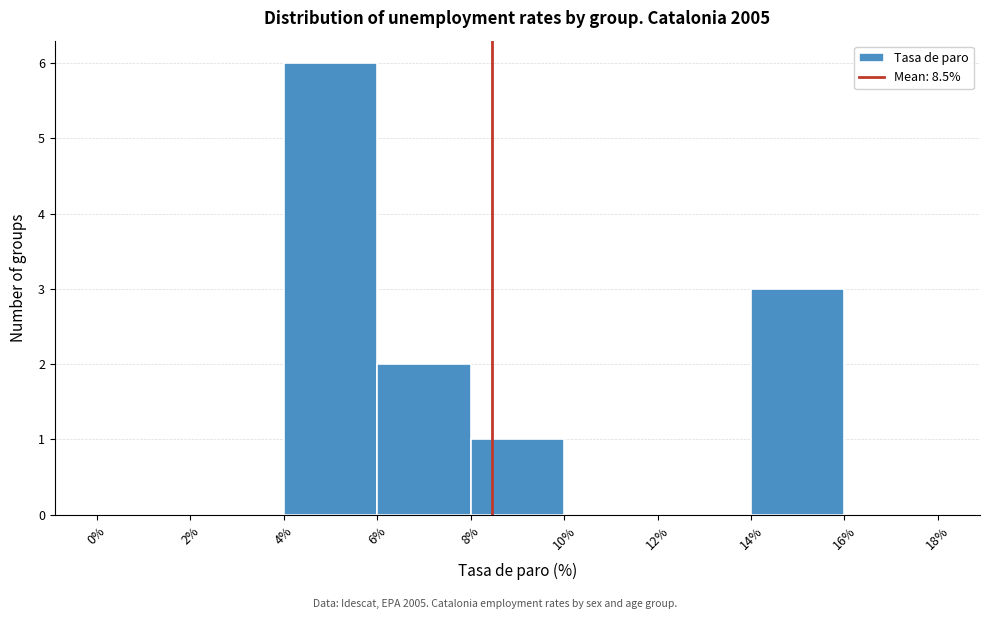

Reading left to right, list every bar in this chart as the range it spans on the x-axis followed by its height. The values are not printed on the chart, so give them approximately, as read against the axis.

0% to 2%: 0
2% to 4%: 0
4% to 6%: 6
6% to 8%: 2
8% to 10%: 1
10% to 12%: 0
12% to 14%: 0
14% to 16%: 3
16% to 18%: 0